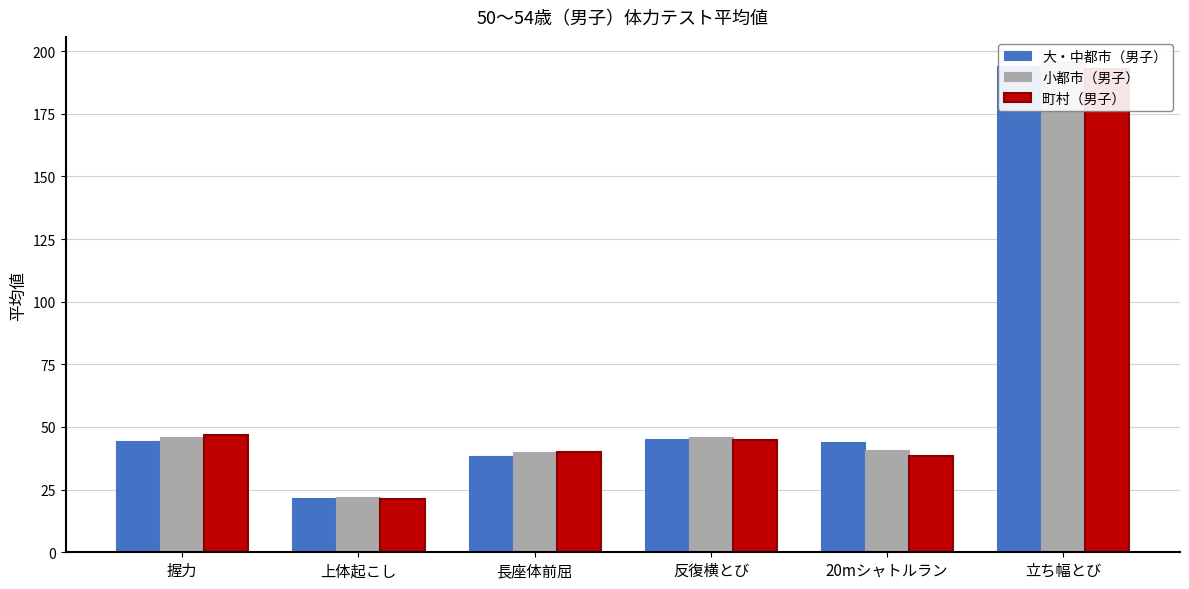

What is the label of the 1st bar from the left?

握力